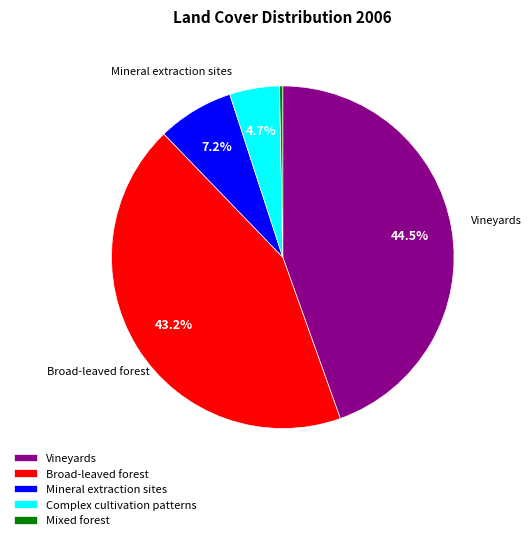

True or false: Broad-leaved forest accounts for 38% of the total.

False